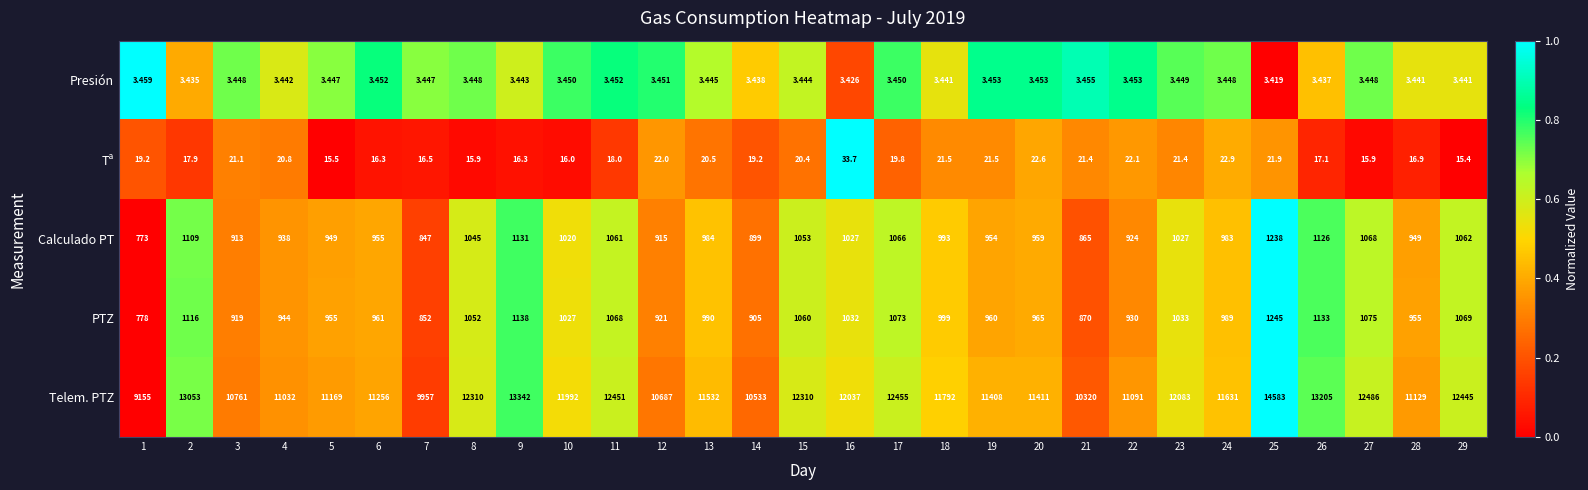

Is the value of Tª at 26 greater than the value of PTZ at 23?

No